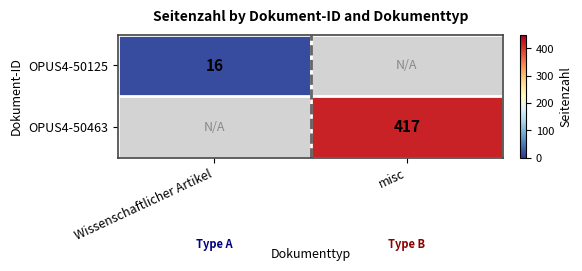

True or false: OPUS4-50463 has a value of 288 at misc.

False